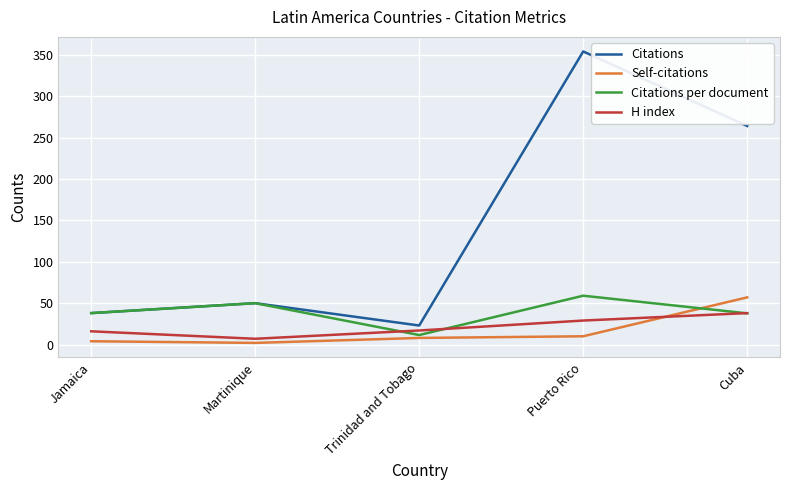

At which category is the sum across all series the highest?

Puerto Rico